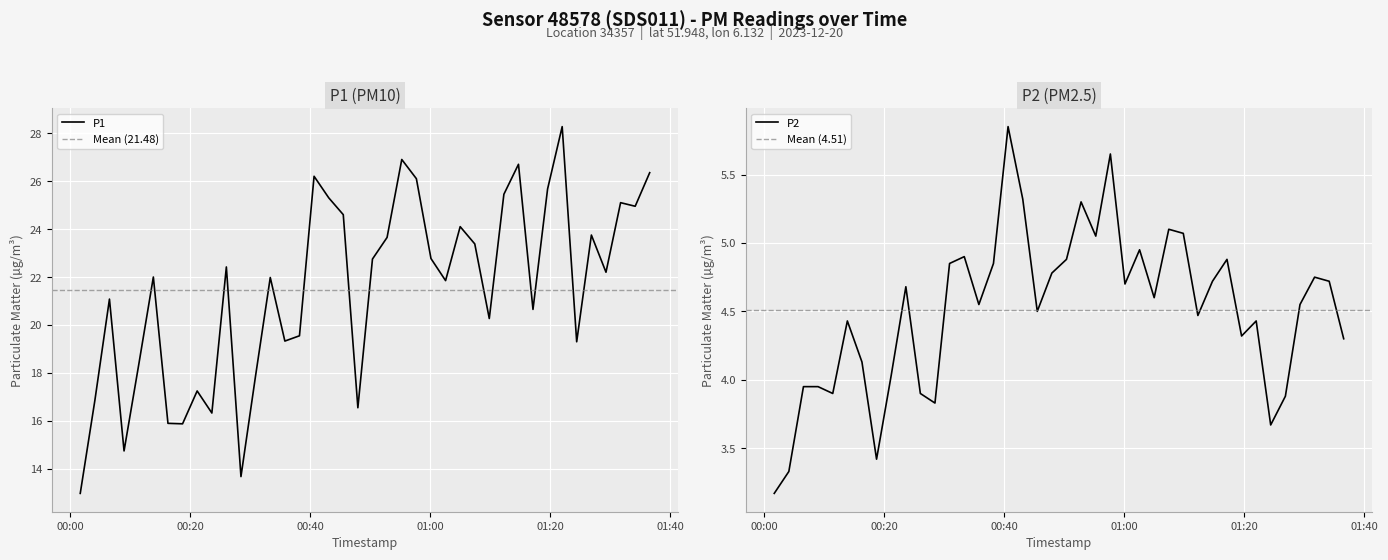

True or false: P2 and P1 intersect in this chart.

False